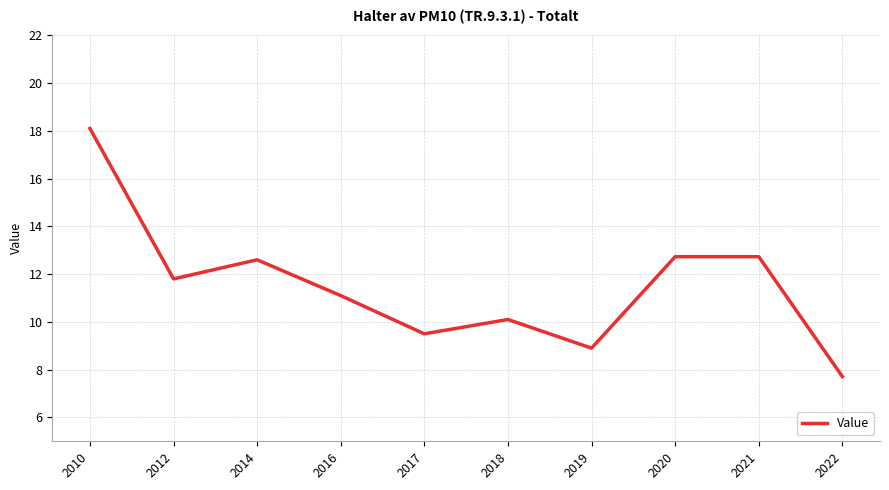

How many categories are shown in the chart?

10